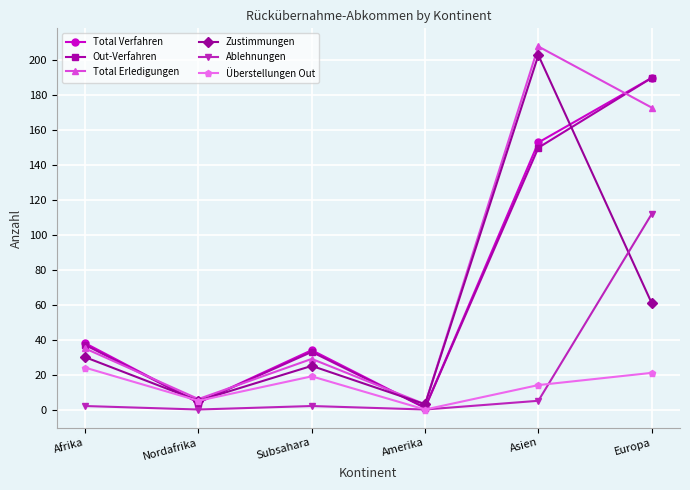

Which series changed the most between Amerika and Asien?

Total Erledigungen